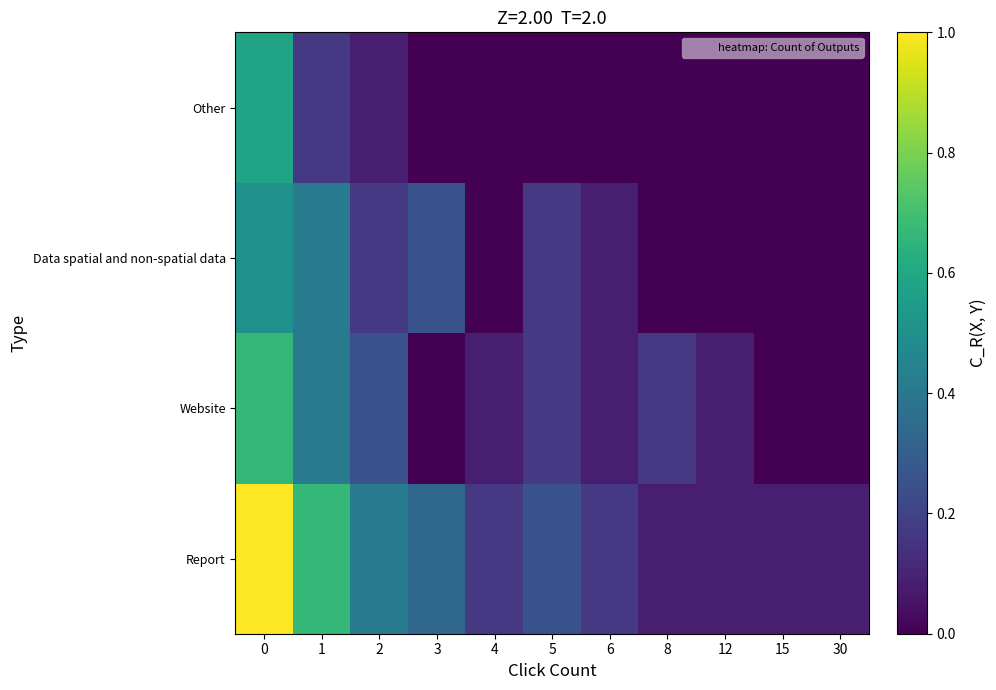

What is the greatest value displayed?

1.0